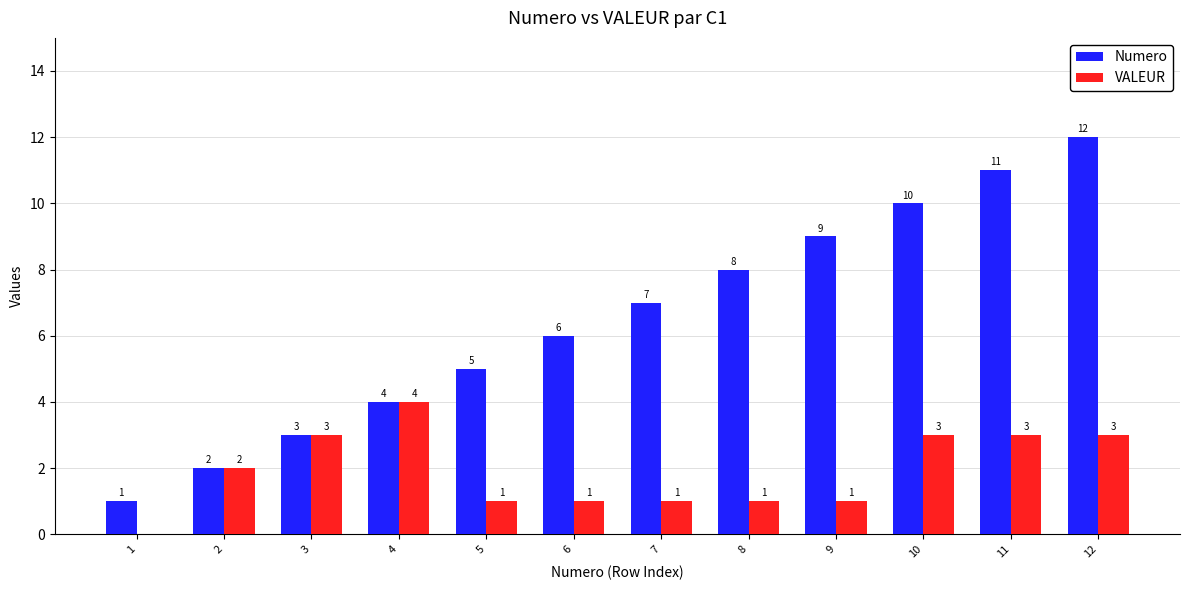

How many positive values does the VALEUR series have?

11